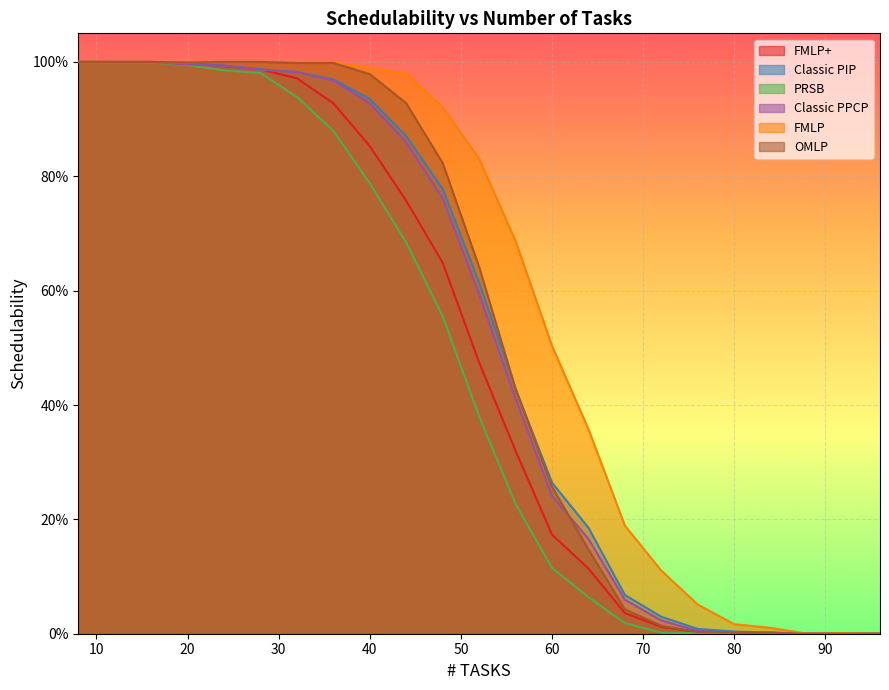

At how many categories does at least one series exceed 0?

21